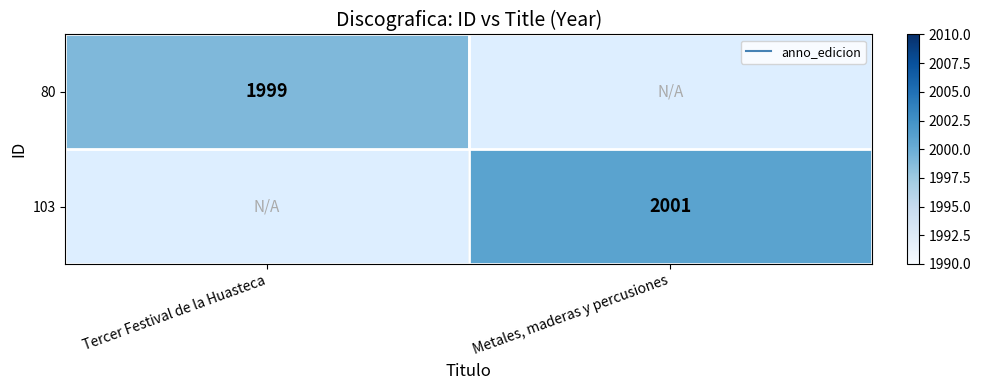

At which label is 80 closest to 1999?

Tercer Festival de la Huasteca